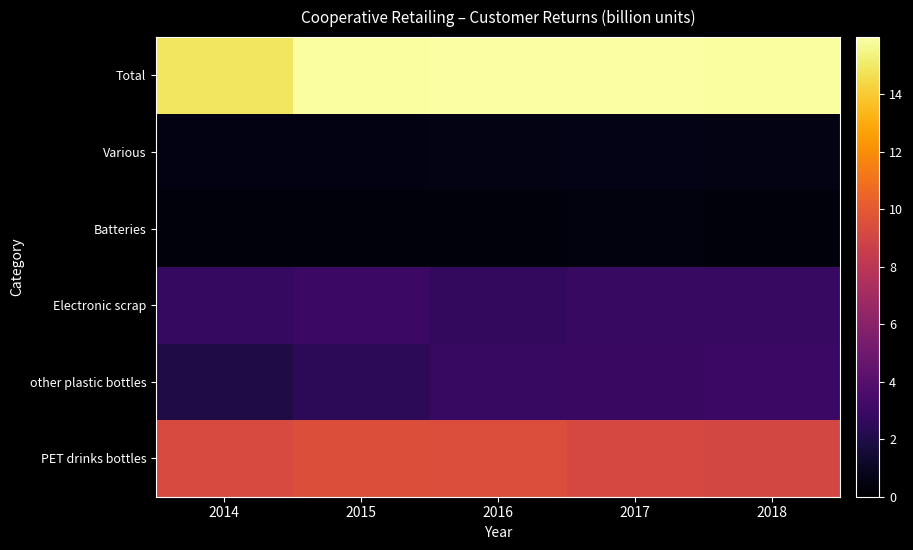

What is the spread (max minus min) of values at 2015?

15.5